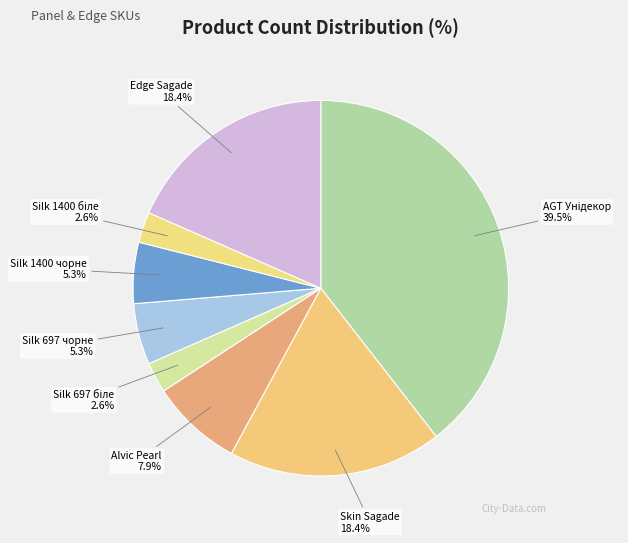

What percentage do Silk 697 чорне and Edge Sagade together represent?

23.7%